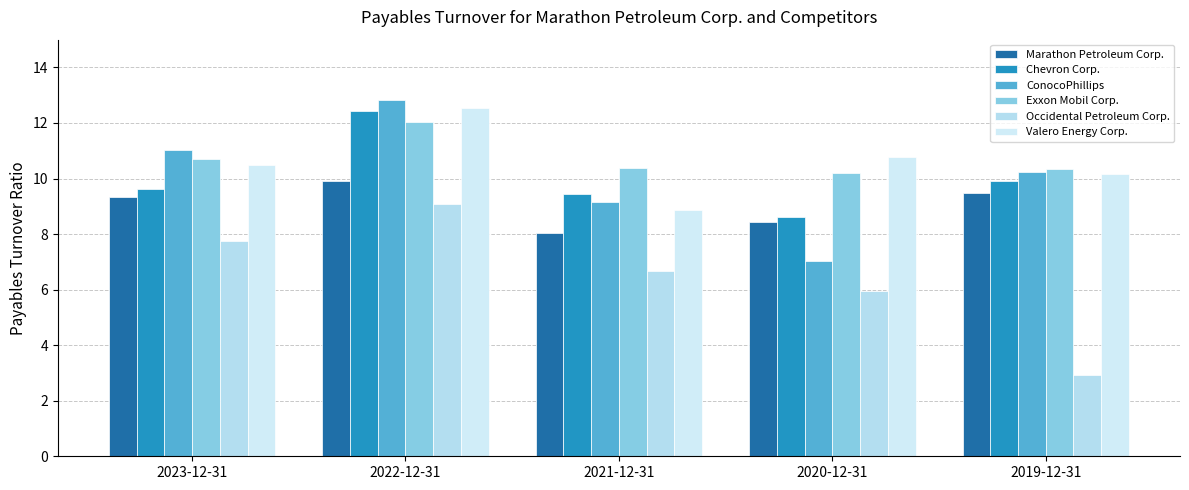

Is it true that ConocoPhillips equals 11.0 at 2023-12-31?

True